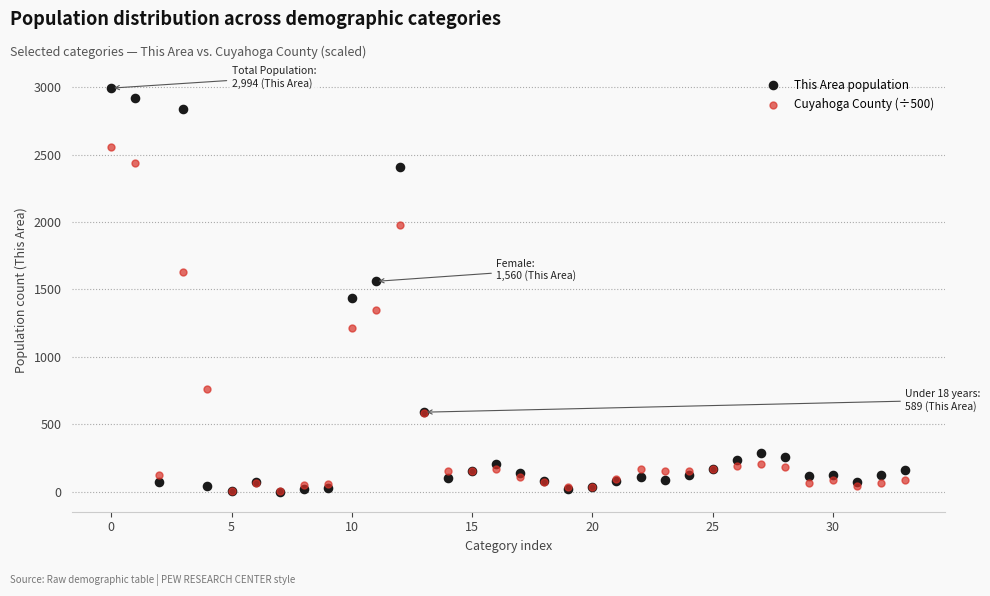

What are all the series names shown in the legend?

This Area population, Cuyahoga County (÷500)